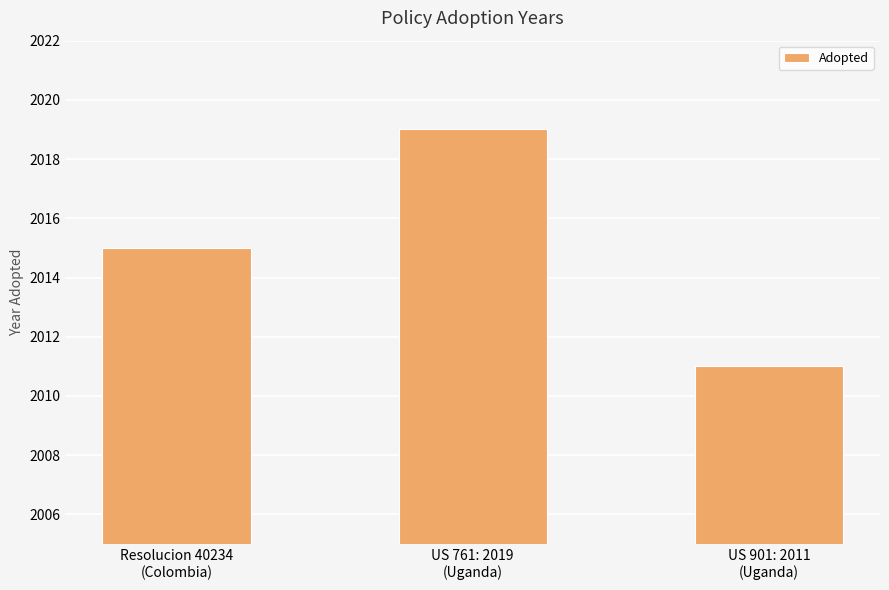

How many bars are there in total?

3